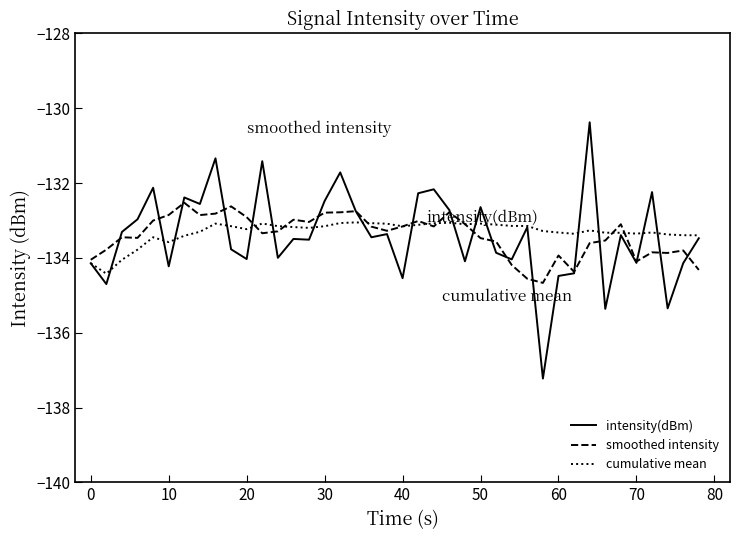

List the series in order of their peak value, highest first.

intensity(dBm), smoothed intensity, cumulative mean